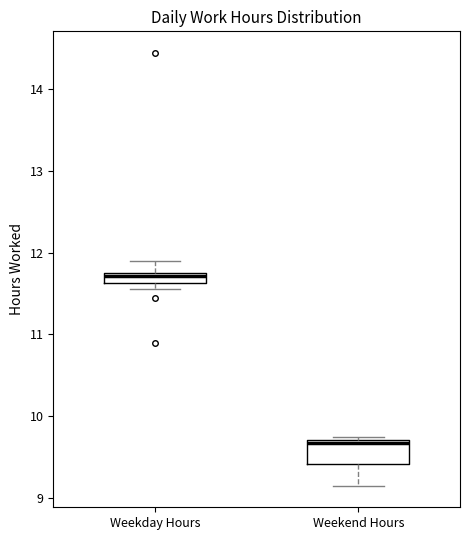

Which box has the highest median line?

Weekday Hours